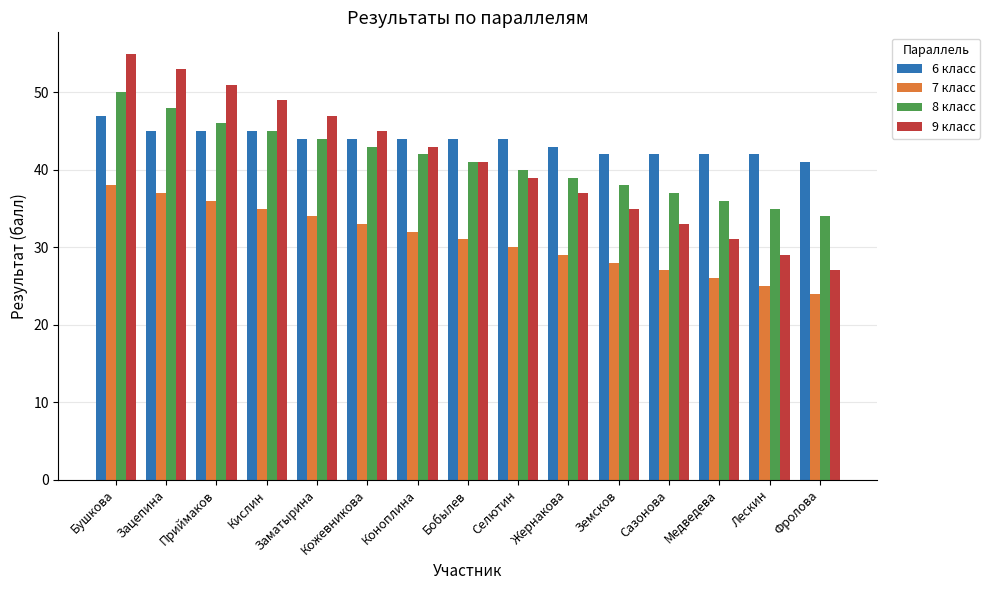

Which series has the largest total across all categories?

6 класс